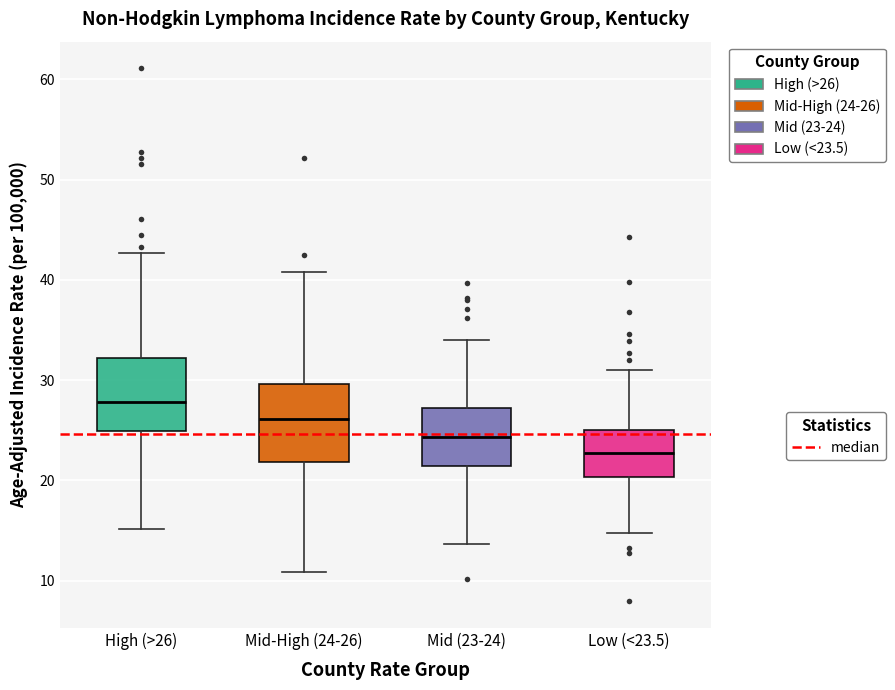

Reading left to right, read every box against the y-axis: the position of its median line, the range the box covers, and the ends of its whiskers. The values are not printed on the chart, so give them approximately, as read against the axis.

High (>26): median 28, box 25 to 32, whiskers 15 to 43
Mid-High (24-26): median 26, box 22 to 30, whiskers 11 to 41
Mid (23-24): median 24, box 21 to 27, whiskers 14 to 34
Low (<23.5): median 23, box 20 to 25, whiskers 15 to 31